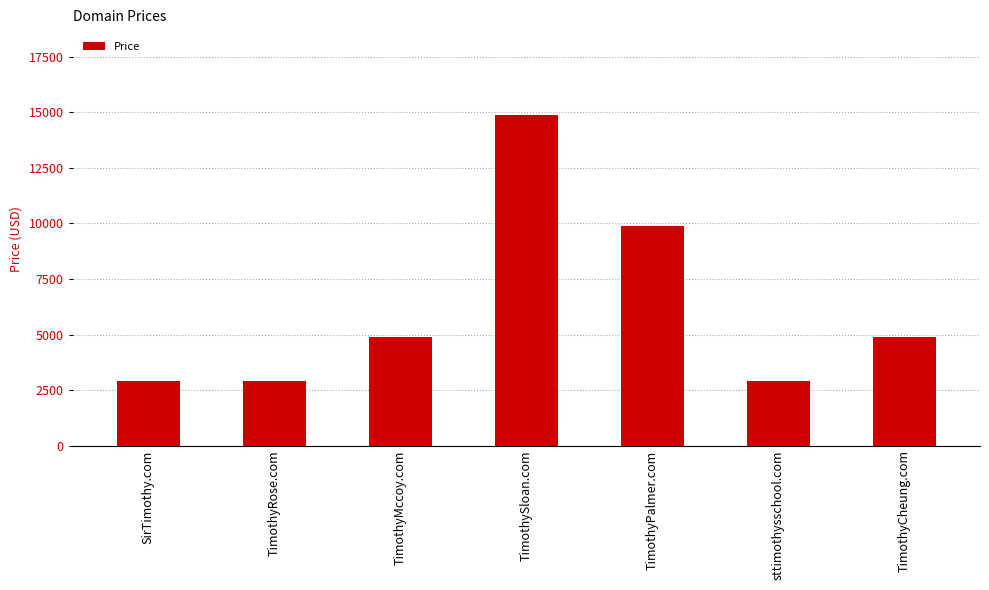

What is the difference between the second highest and second lowest values?

7000